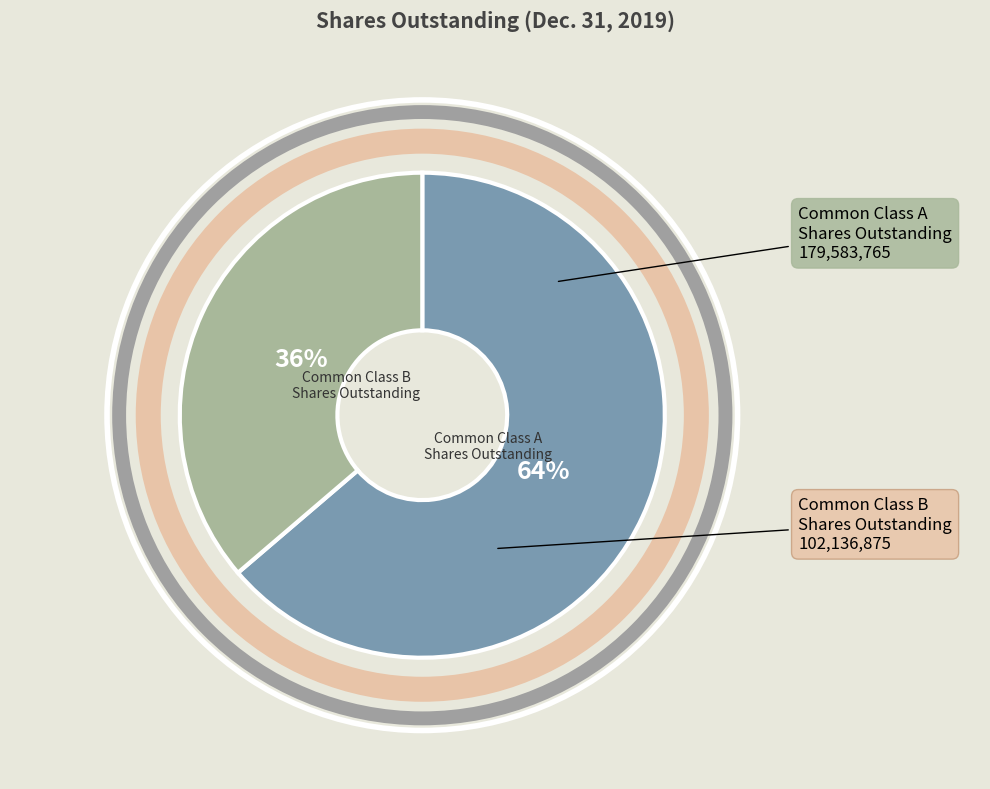

Is there any slice that represents more than half of the pie?

Yes